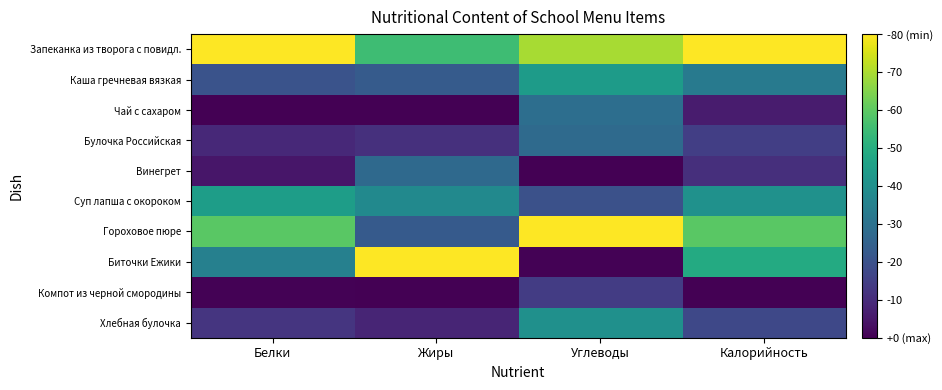

At which category is the sum across all series the highest?

Углеводы